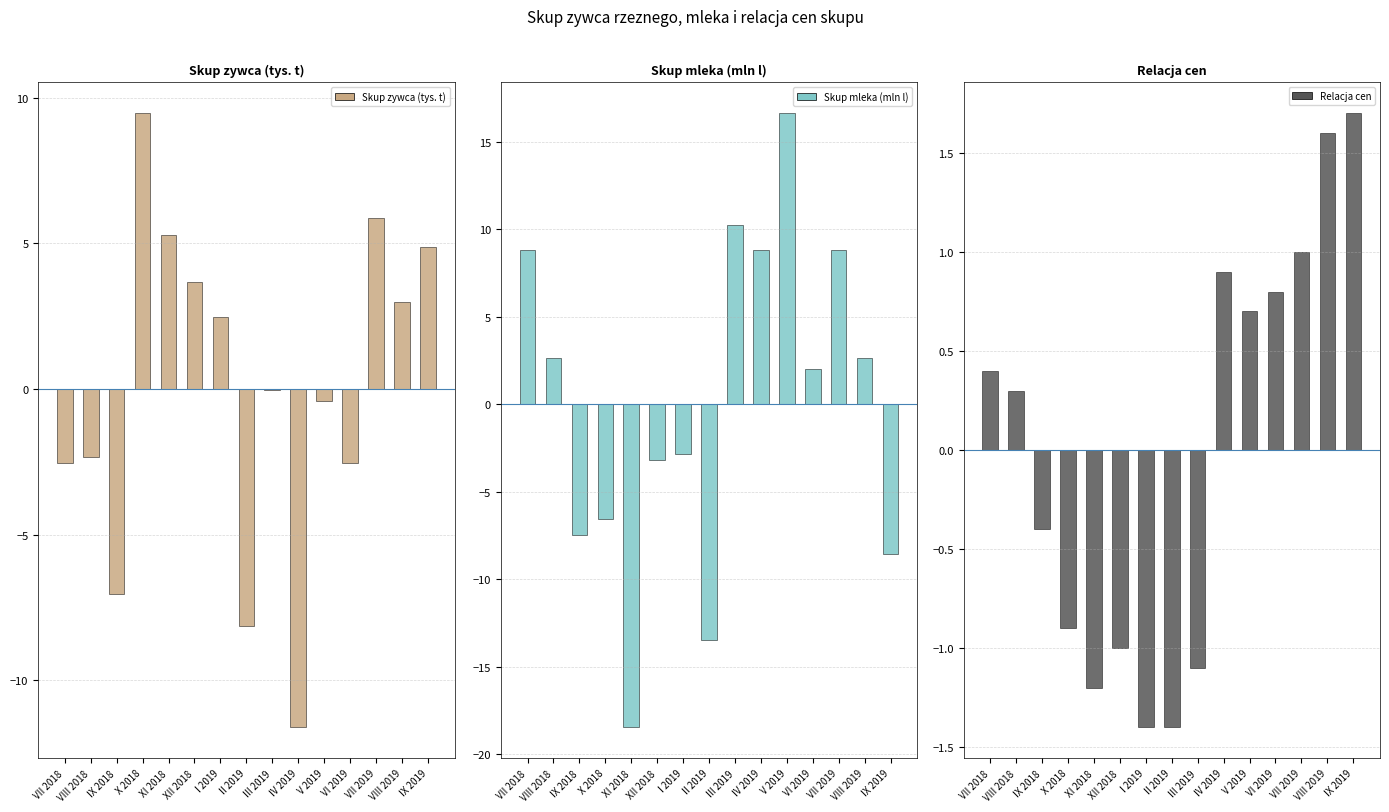

How many data points does each series have?

15